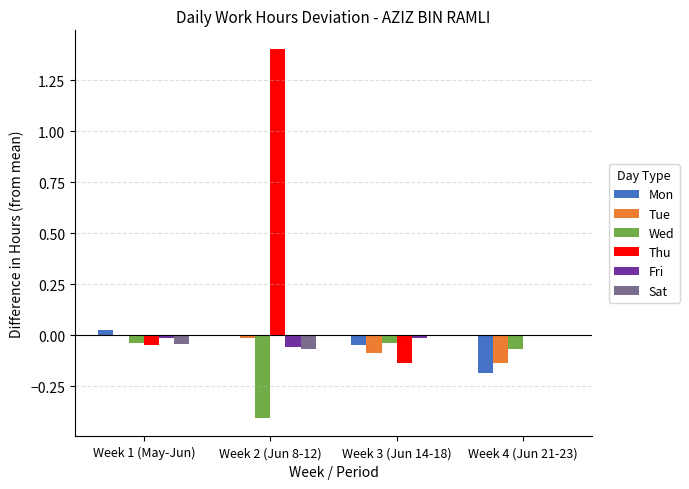

At which category is the sum across all series the highest?

Week 2 (Jun 8-12)